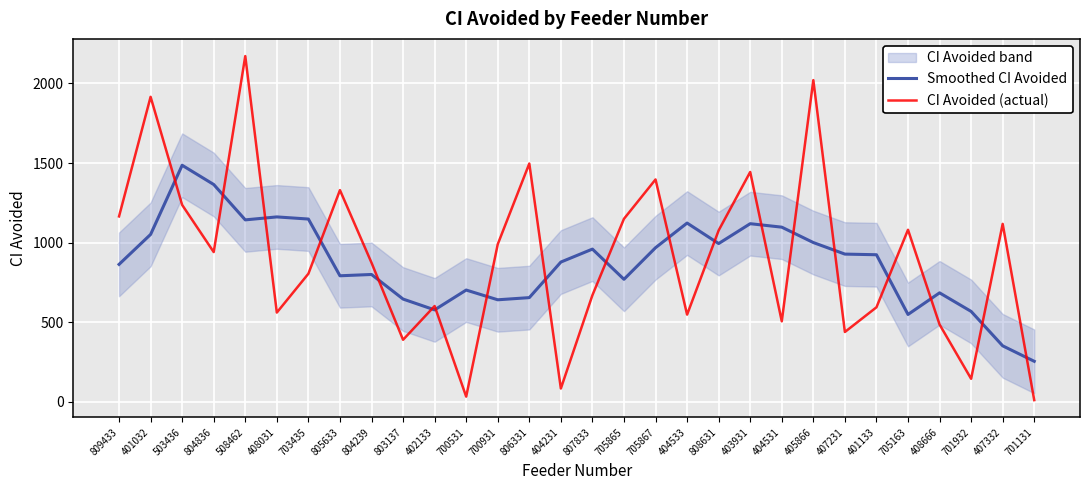

What is the sum of all Smoothed CI Avoided values?

26206.8